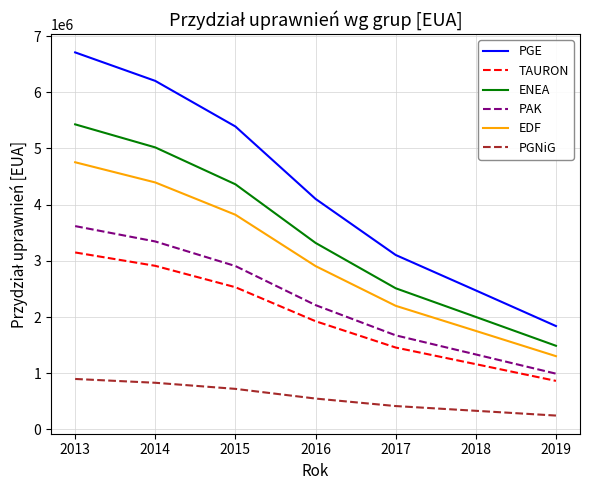

Which category has the highest value in the PGE series?

2013